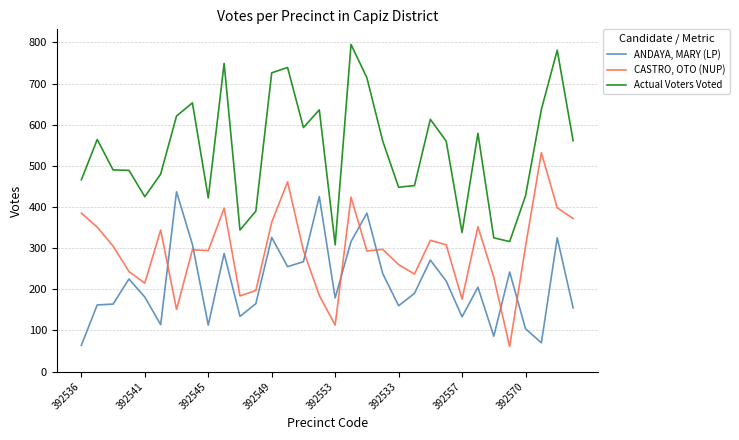

Rank the series by their average value, from lowest to highest.

ANDAYA, MARY (LP), CASTRO, OTO (NUP), Actual Voters Voted